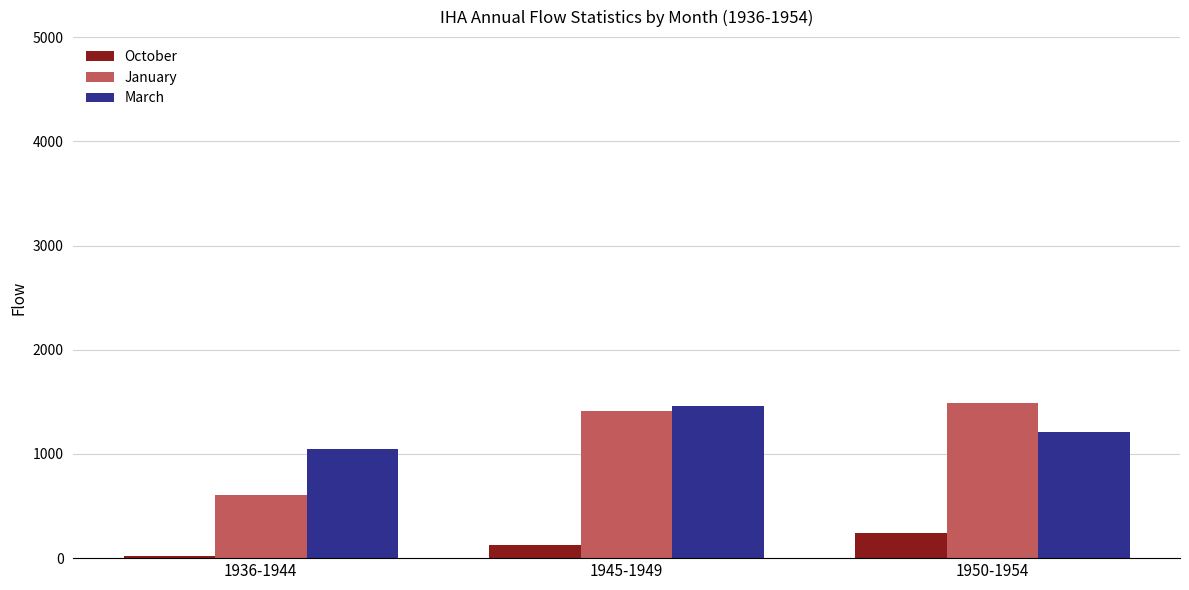

What is the label of the 2nd bar from the left?

1945-1949